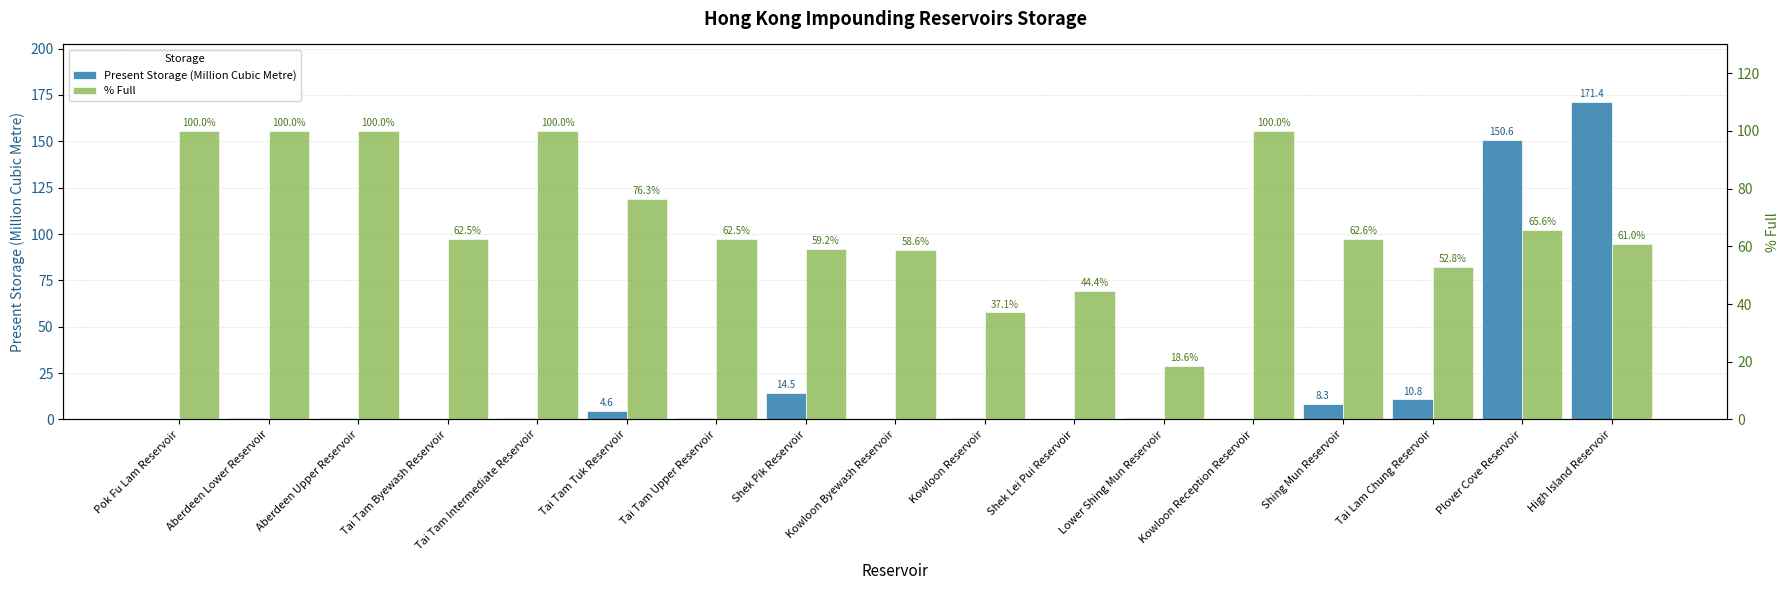

Is it true that % Full equals 107.6 at High Island Reservoir?

False